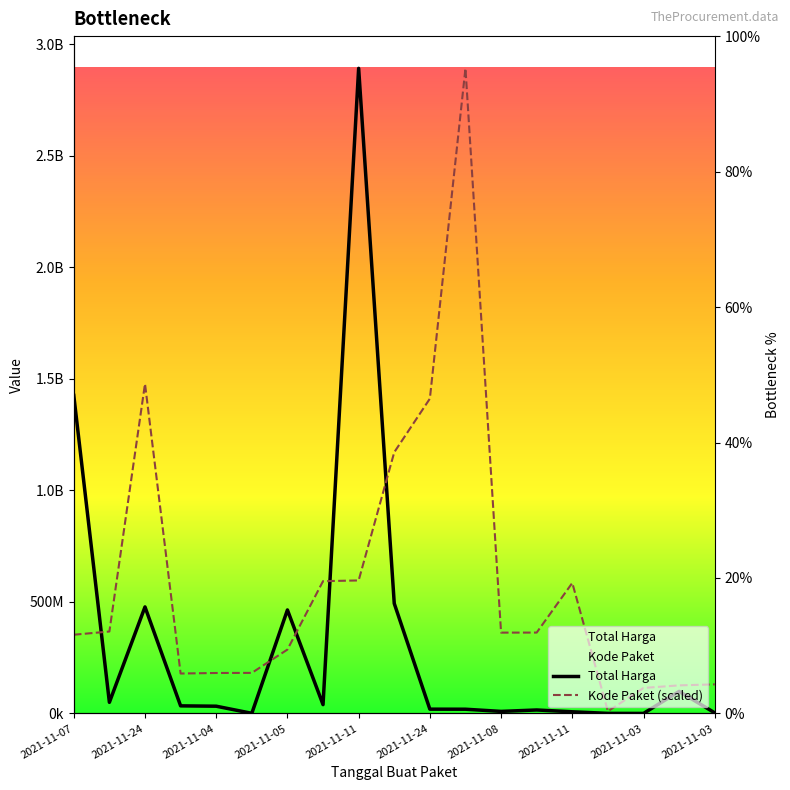

Rank the series at 2021-11-03 from highest to lowest value.

Kode Paket (scaled), Total Harga